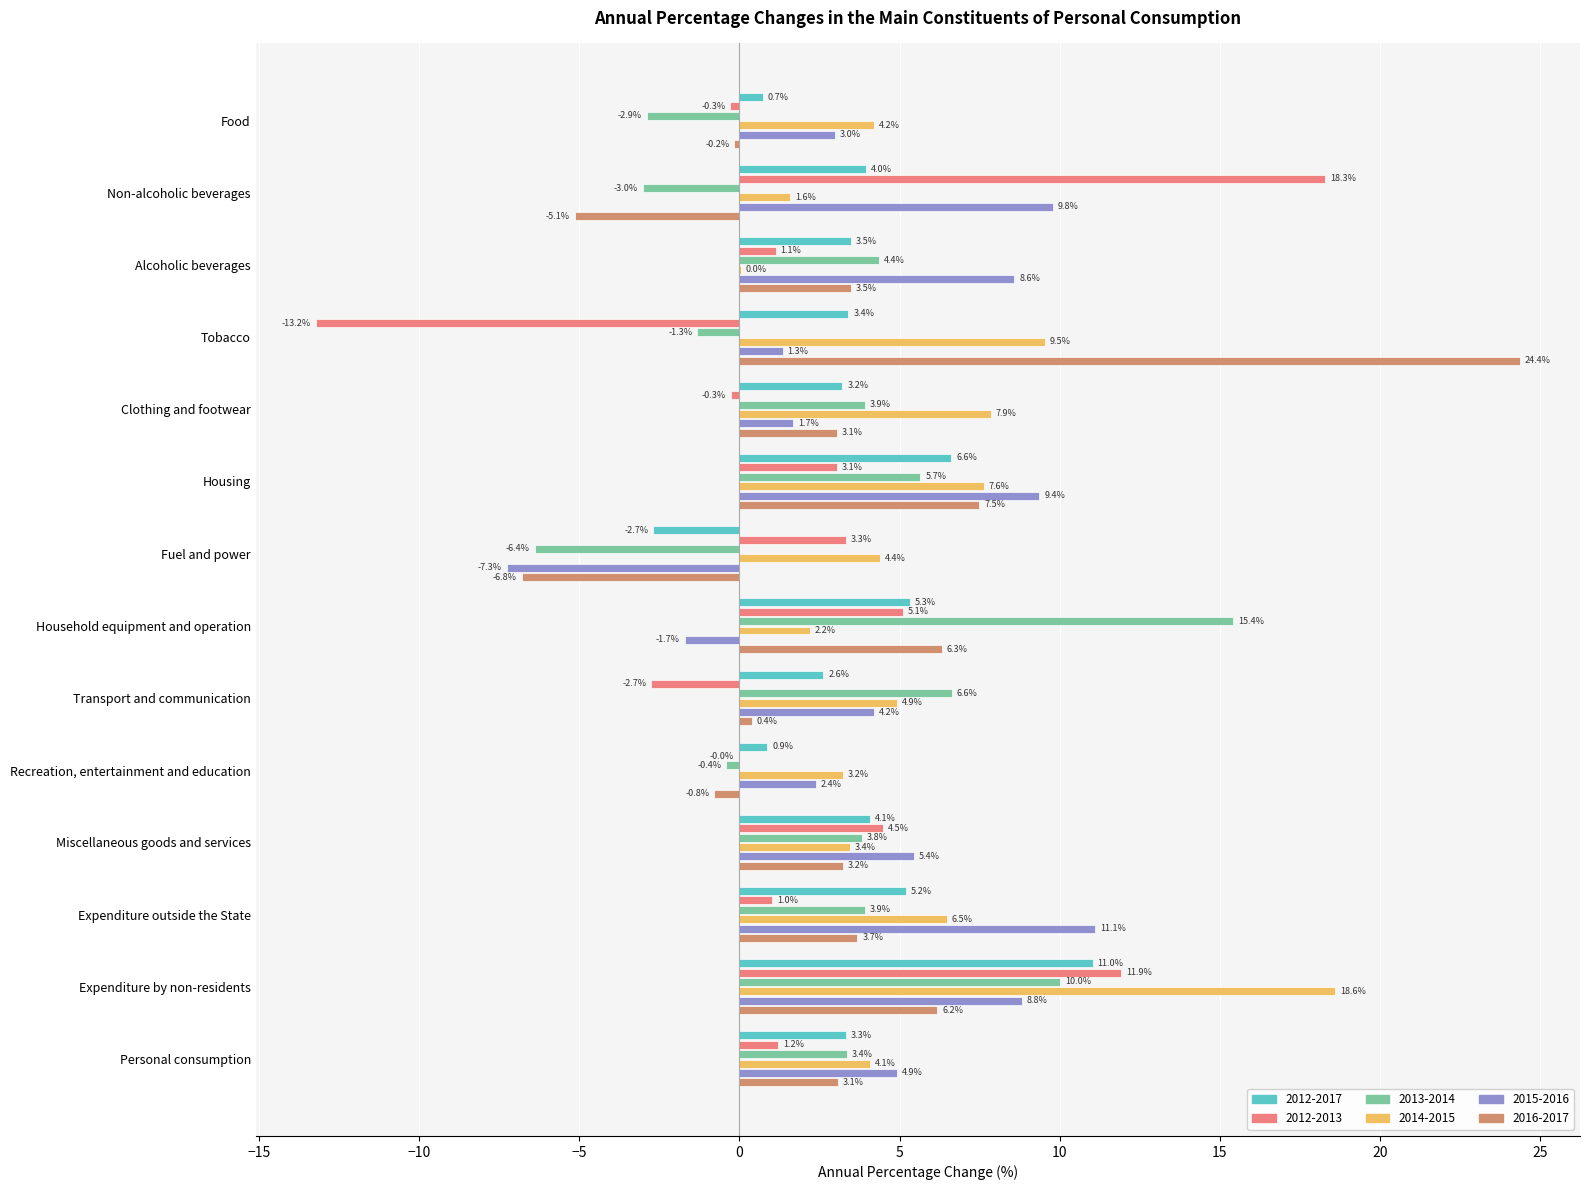

What are all the series names shown in the legend?

2012-2017, 2012-2013, 2013-2014, 2014-2015, 2015-2016, 2016-2017